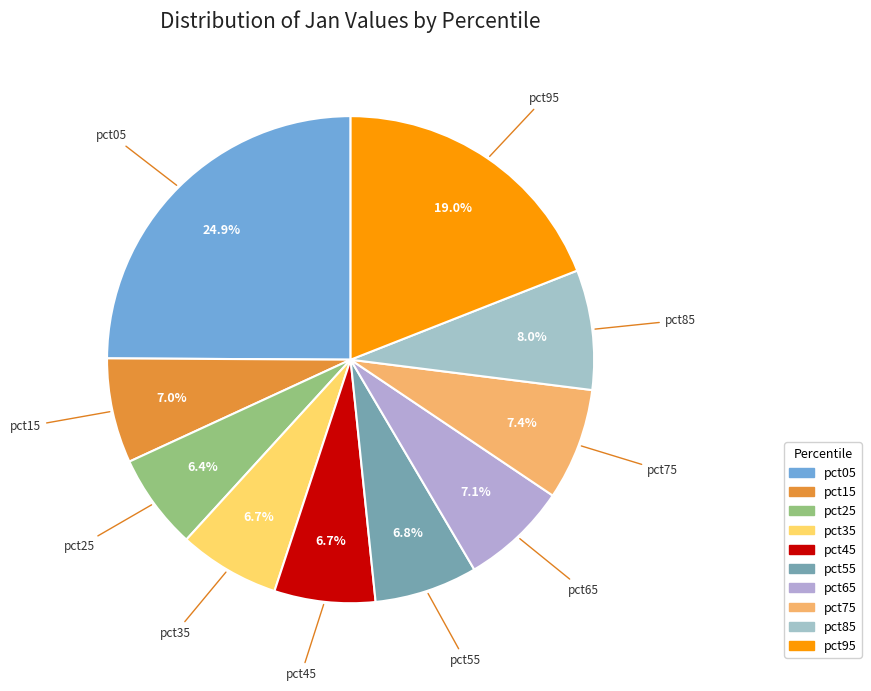

What percentage is the pct05 slice, to the nearest percent?

25%